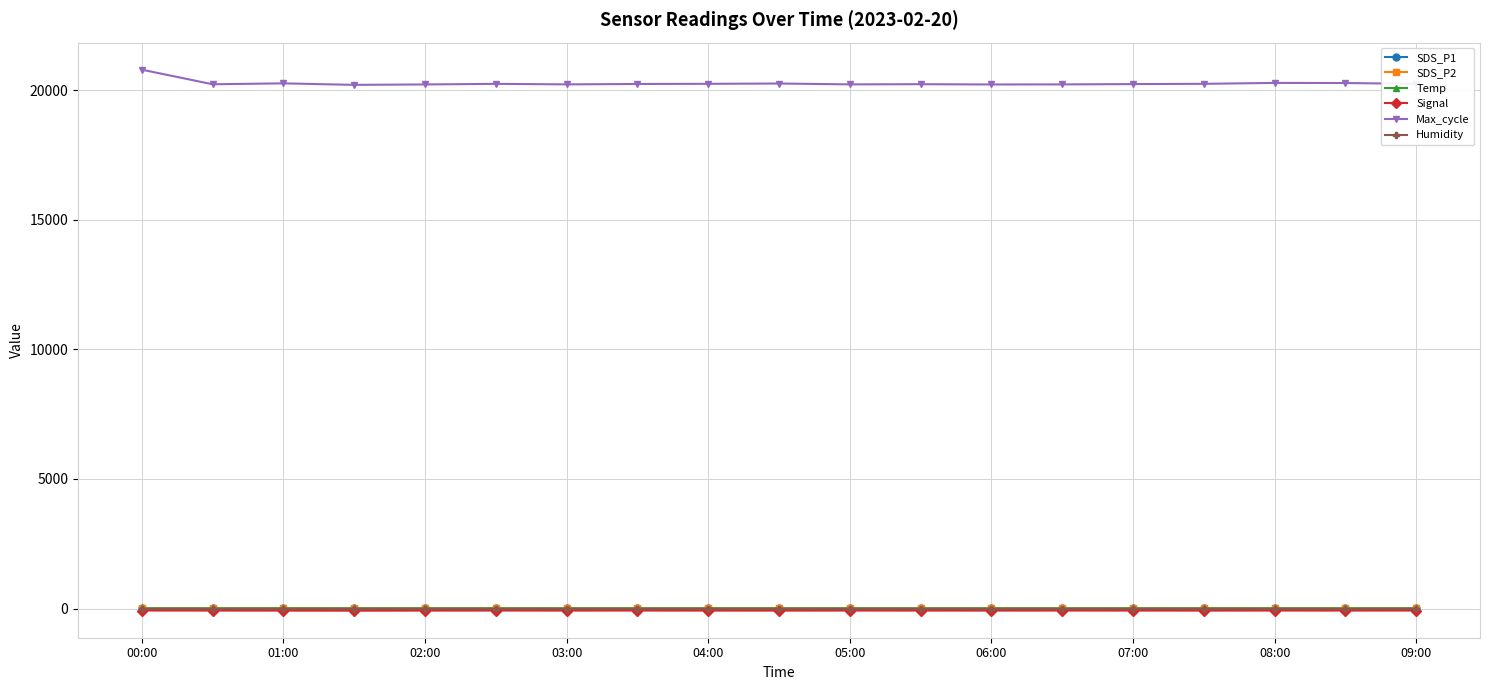

At how many categories does at least one series exceed 8893?

19